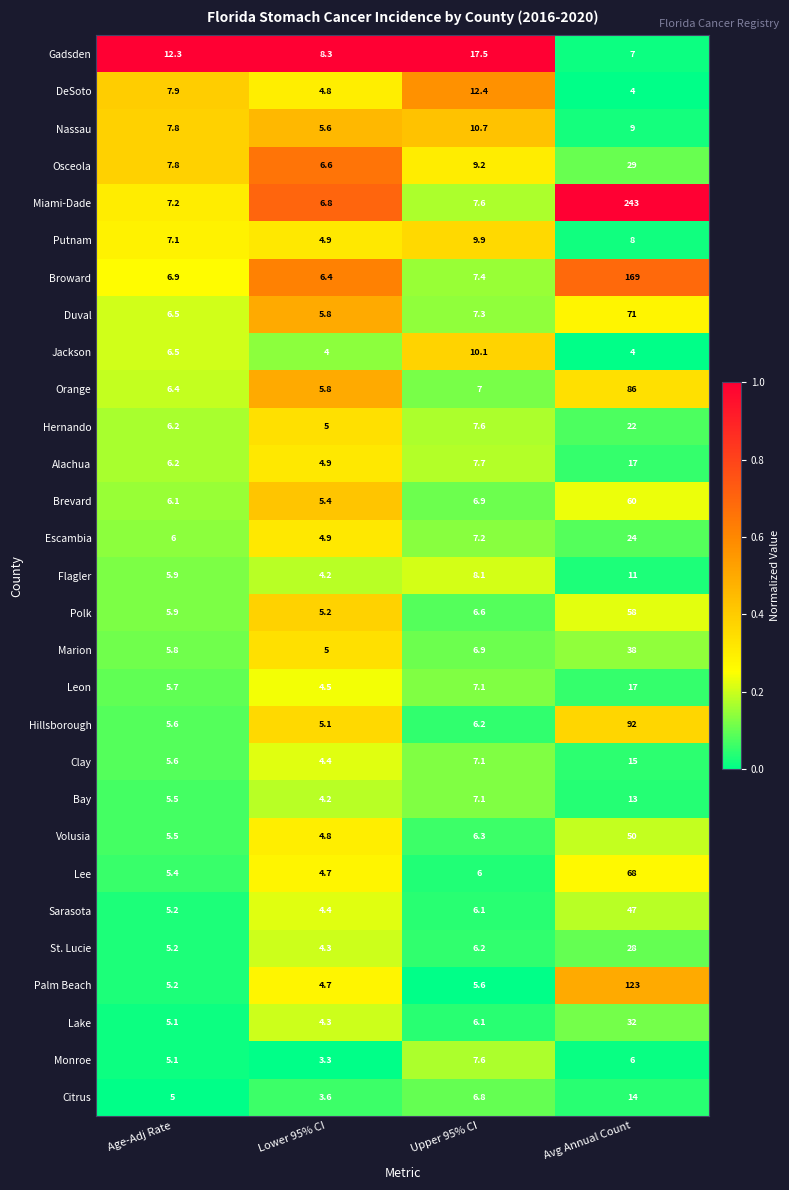

Count the number of categories in the chart.

4